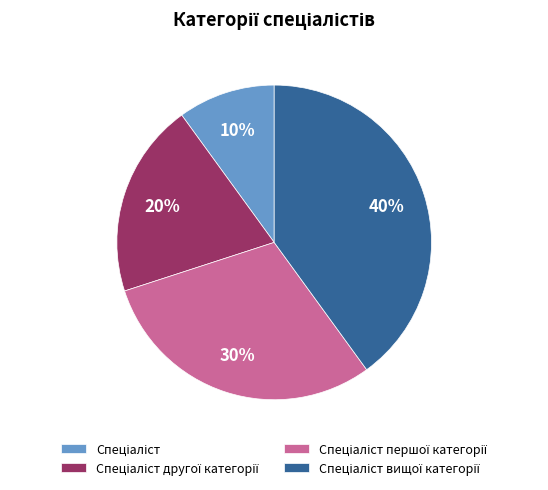

Is there any slice that represents more than half of the pie?

No